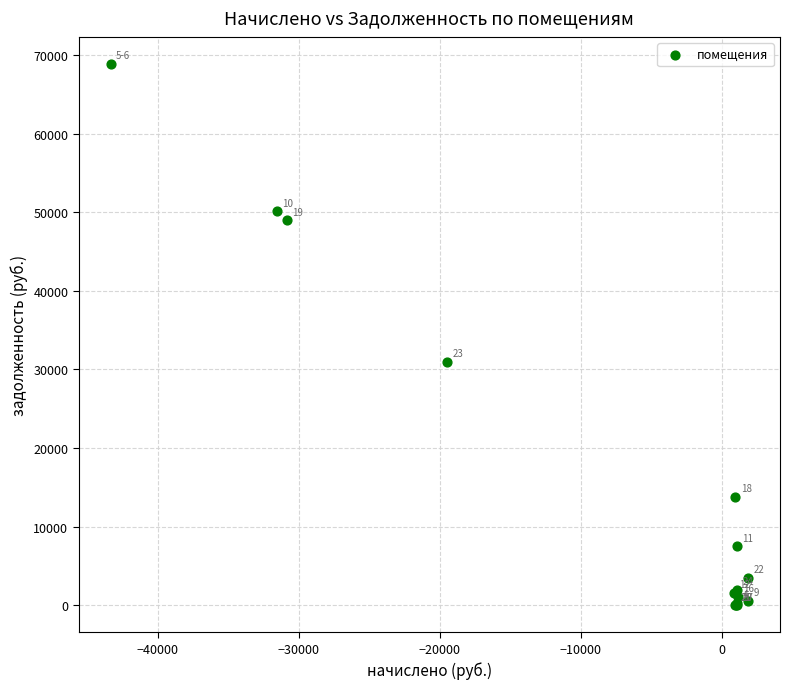

What Y value in the scatter plot is closest to 34430?

30948.5